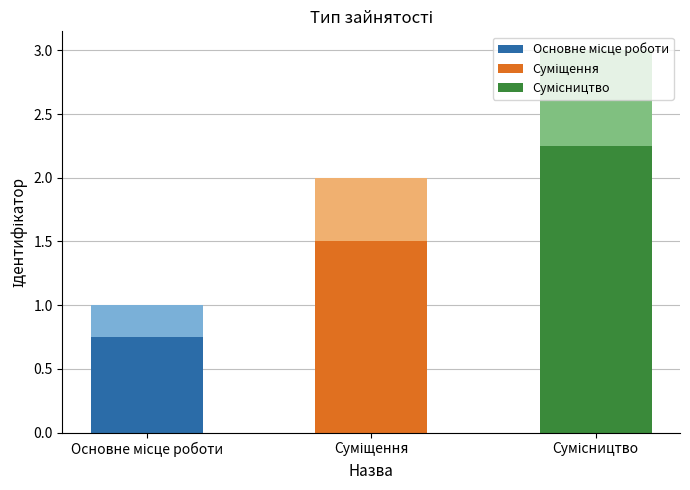

What is the sum of all values?

6